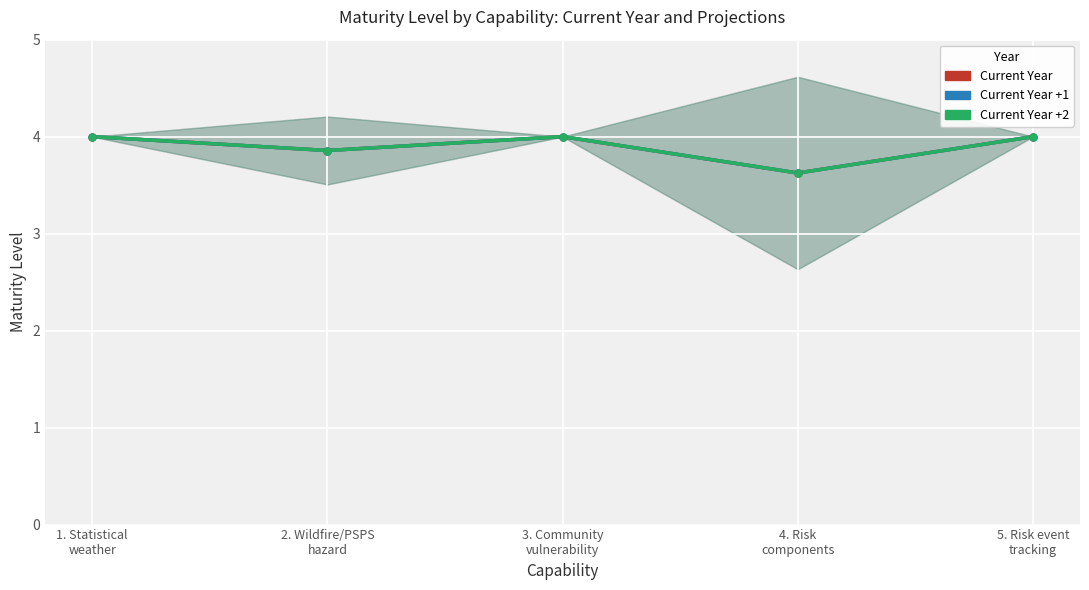

Reading left to right, what are all the values shown in this chart?

Current Year: 4.0	3.9	4.0	3.6	4.0
Current Year +1: 4.0	3.9	4.0	3.6	4.0
Current Year +2: 4.0	3.9	4.0	3.6	4.0